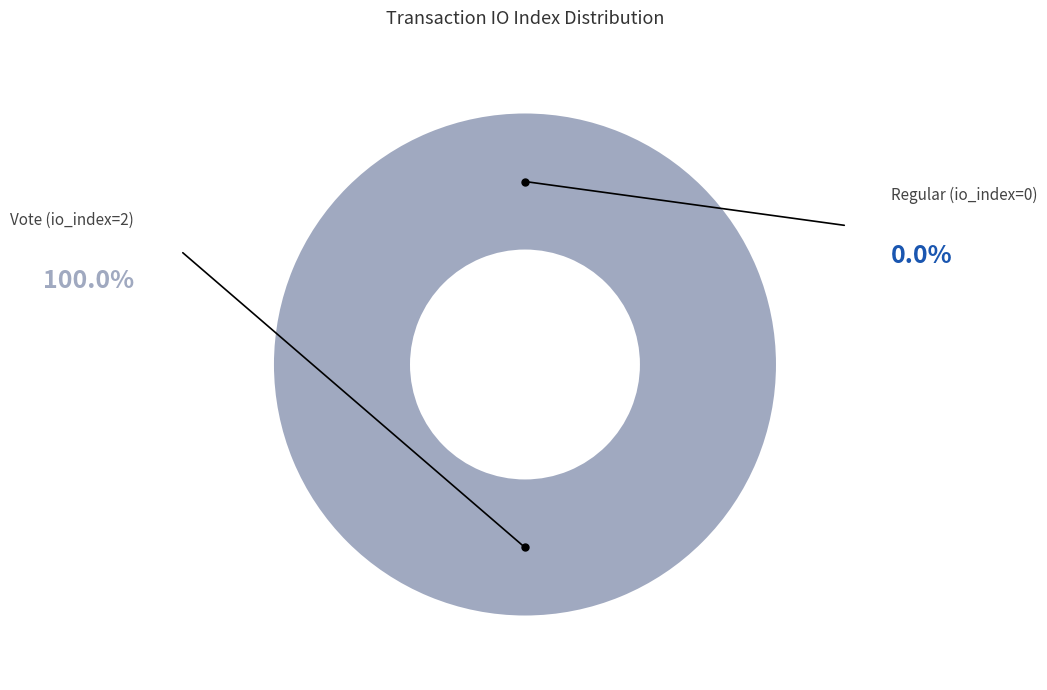

How many slices are in this pie chart?

2